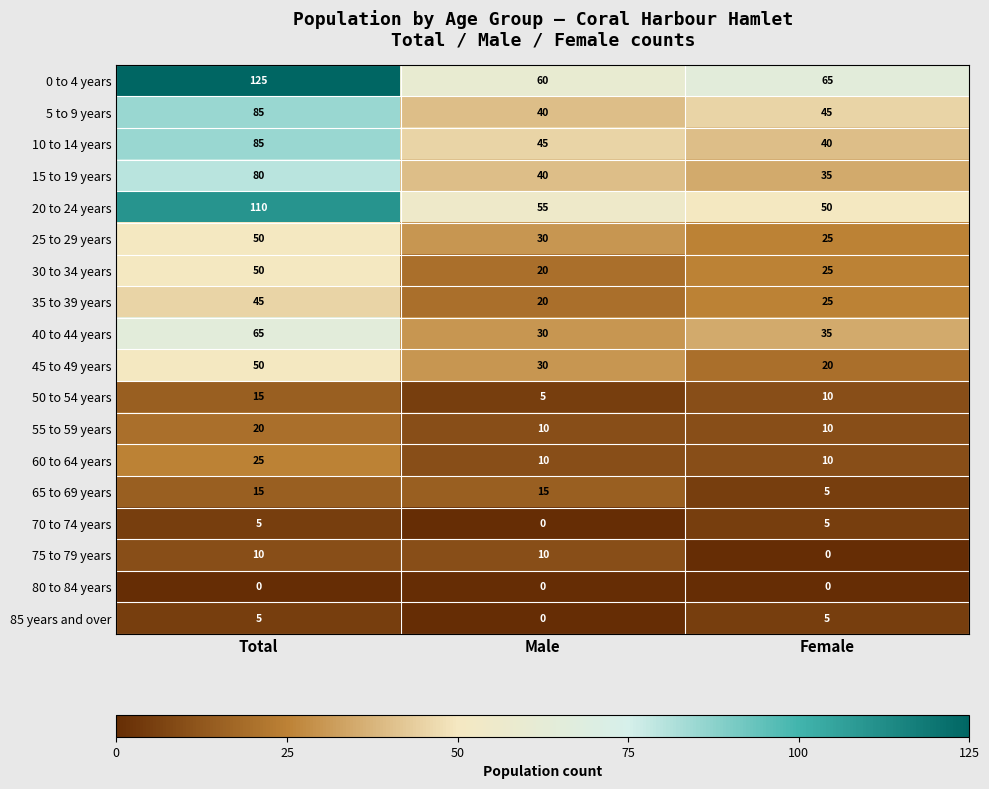

At which label is 40 to 44 years closest to 47?

Female